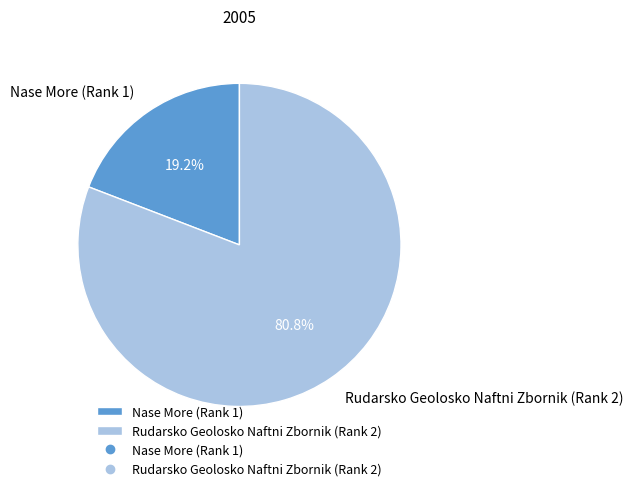

Approximately how many times larger is the value at Rudarsko Geolosko Naftni Zbornik (Rank 2) compared to Nase More (Rank 1)?

4.2